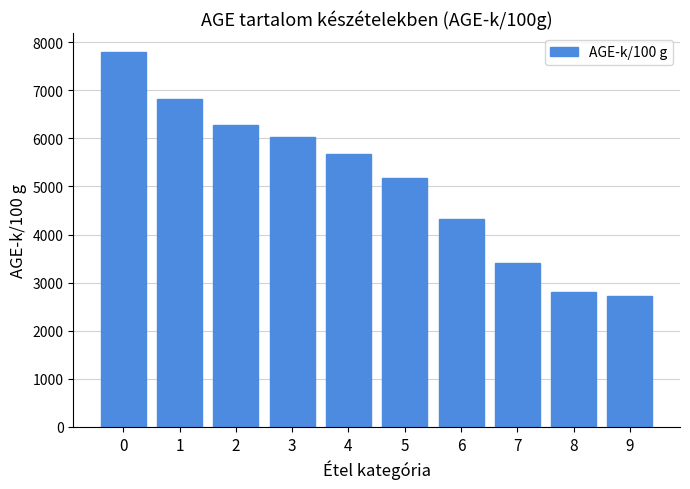

Rank the categories by value from lowest to highest.

9, 8, 7, 6, 5, 4, 3, 2, 1, 0